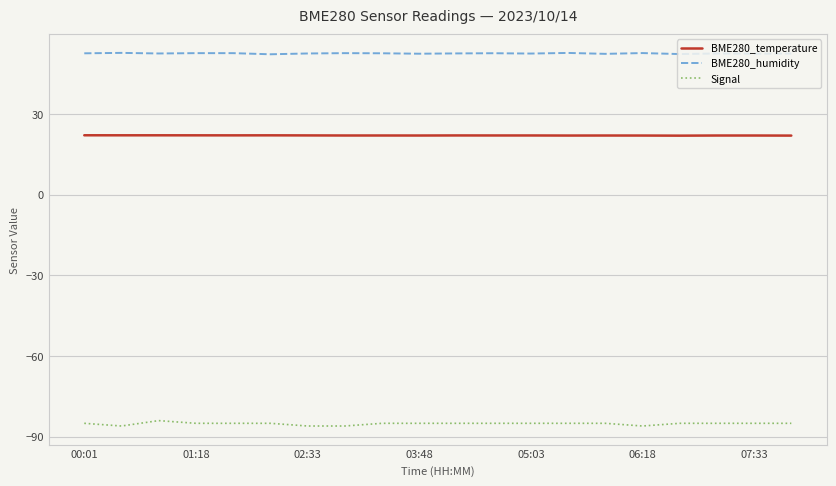

Rank the series by their maximum value, from lowest to highest.

Signal, BME280_temperature, BME280_humidity